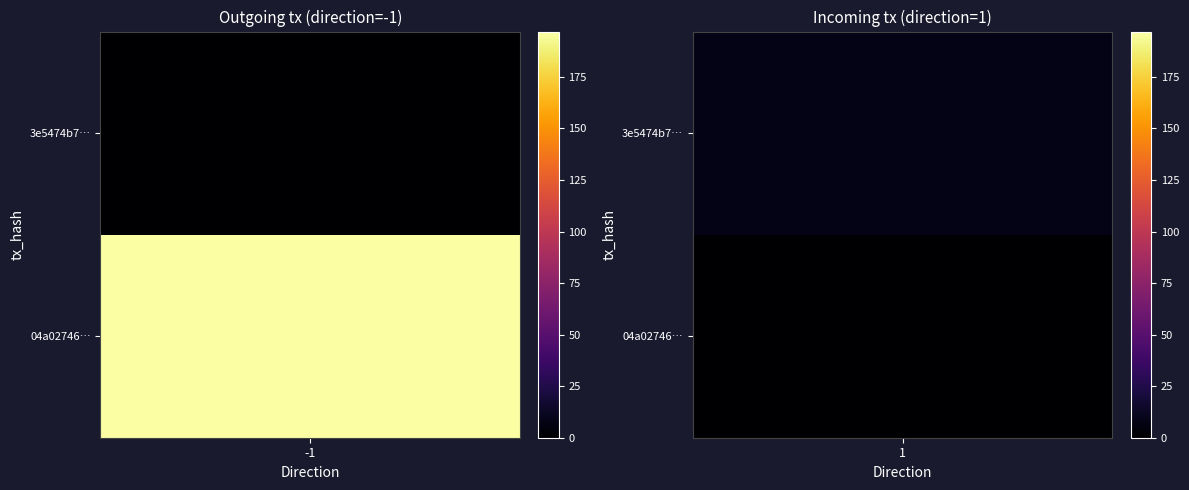

How many distinct data groups are displayed?

2